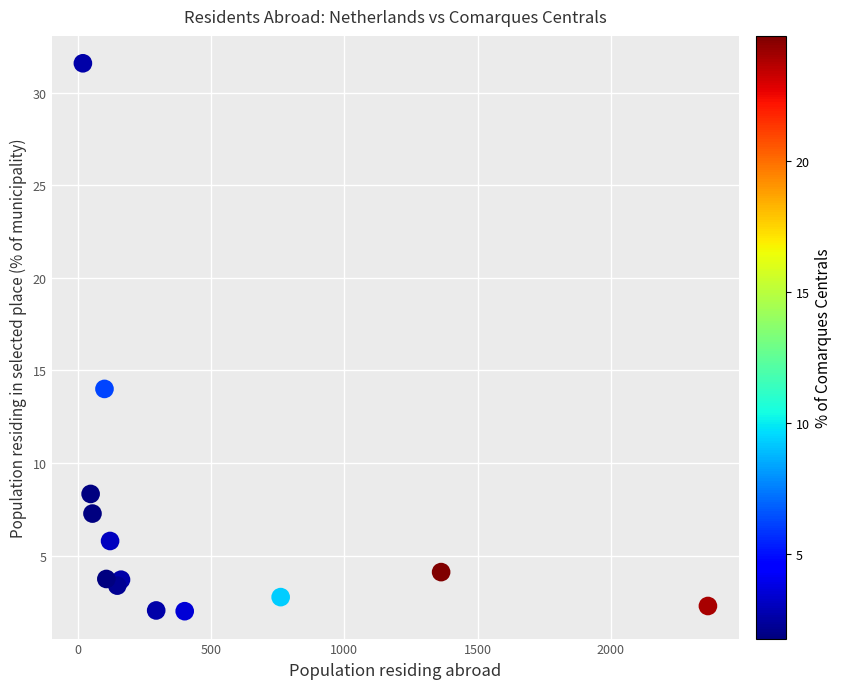

What Y value in the scatter plot is closest to 16?

14.0